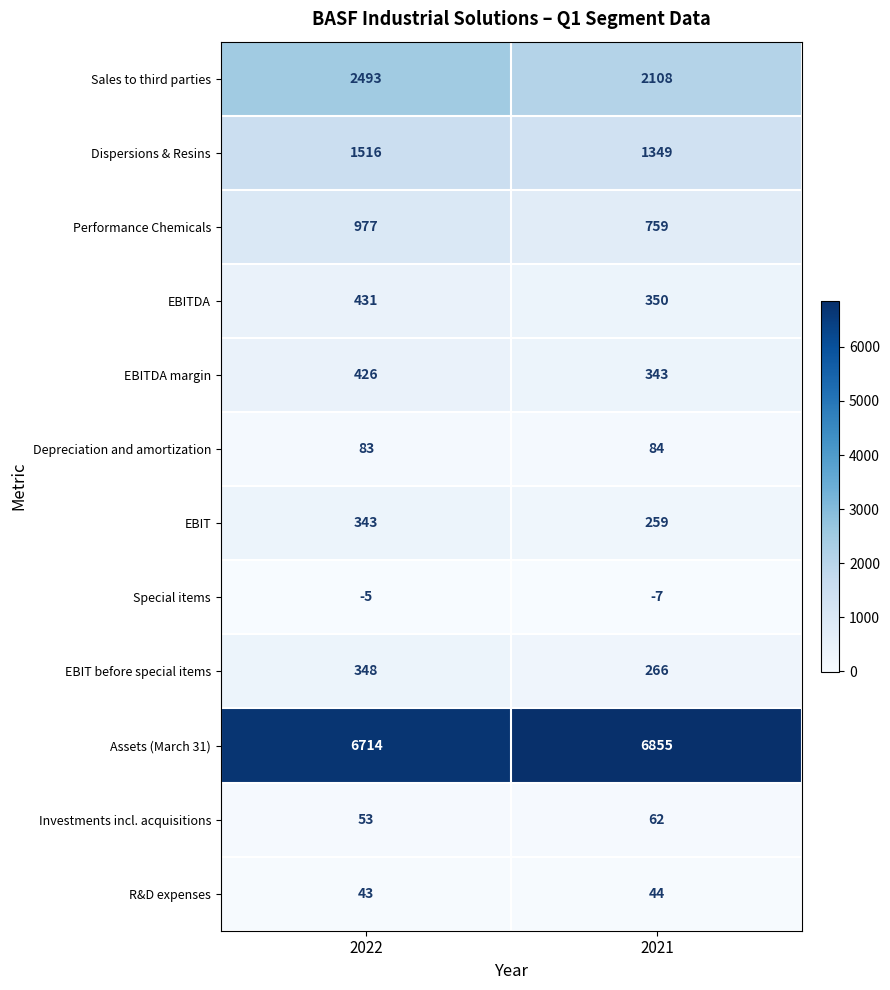

At which label is Special items closest to -6?

2022